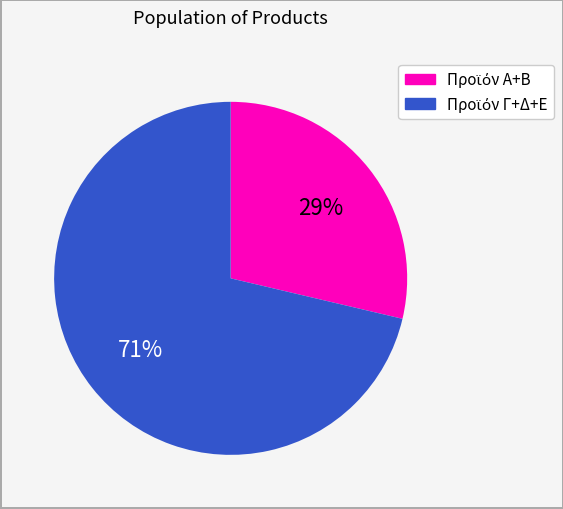

Is there a majority slice in this chart?

Yes